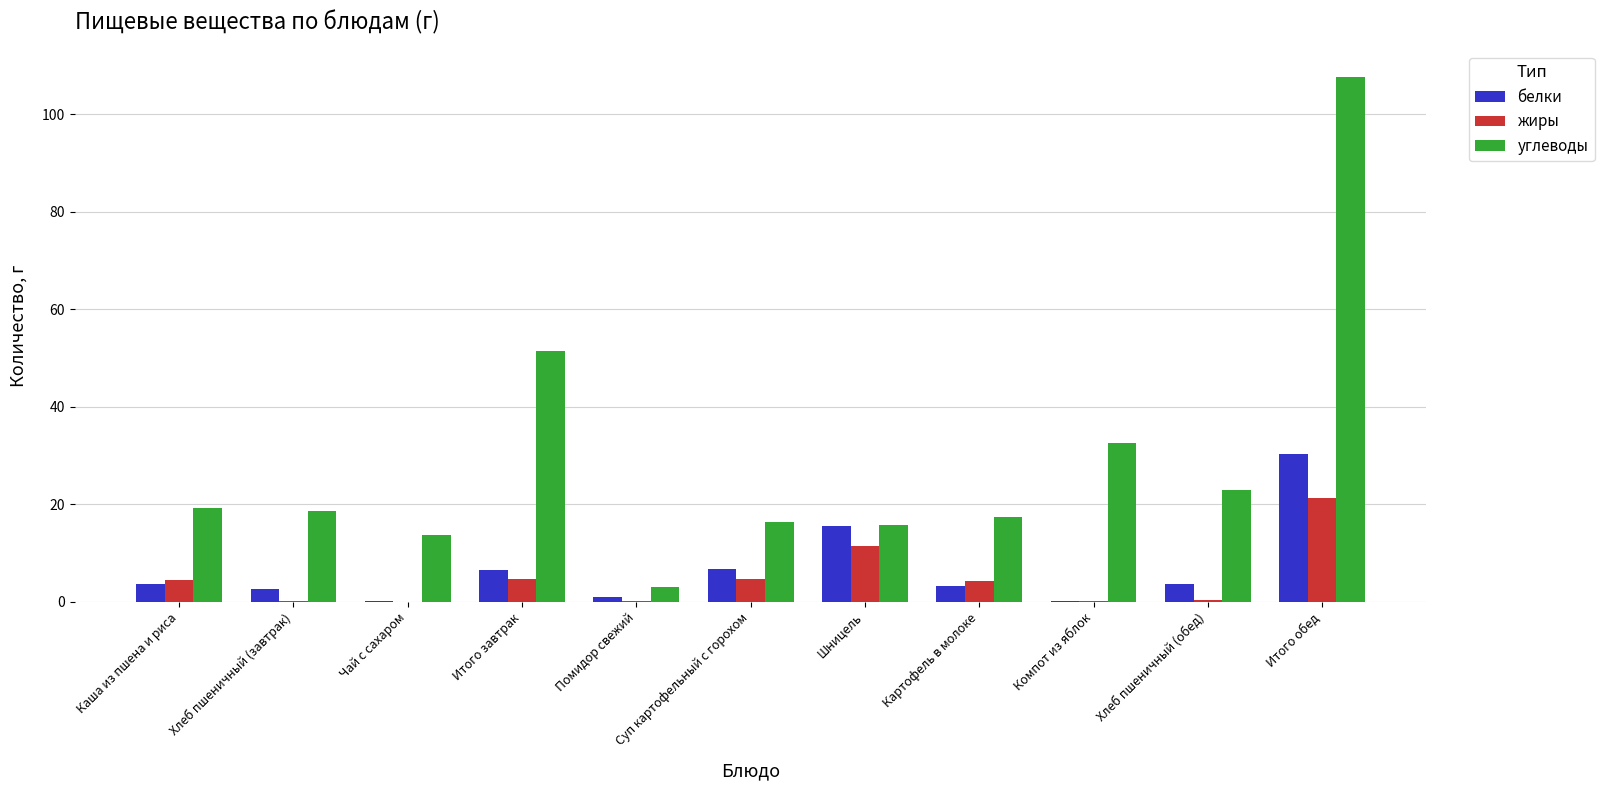

At which label is жиры closest to 10?

Шницель